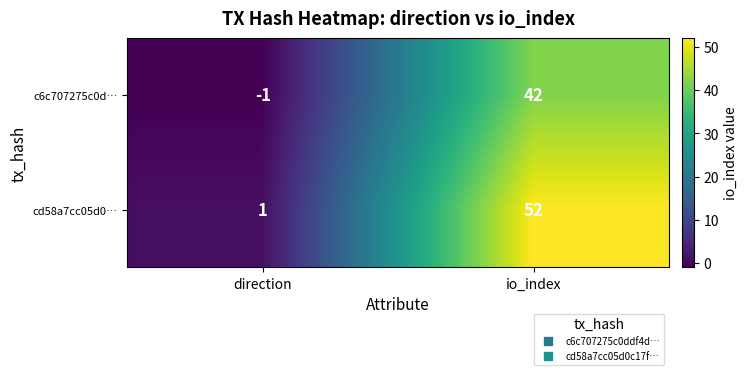

At how many categories does at least one series exceed 6?

1